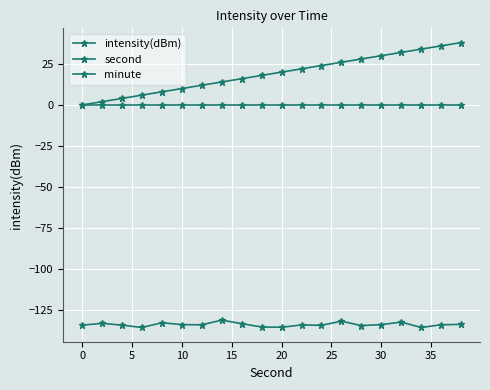

What is the value of the second point at the 20th from the left?

38.0